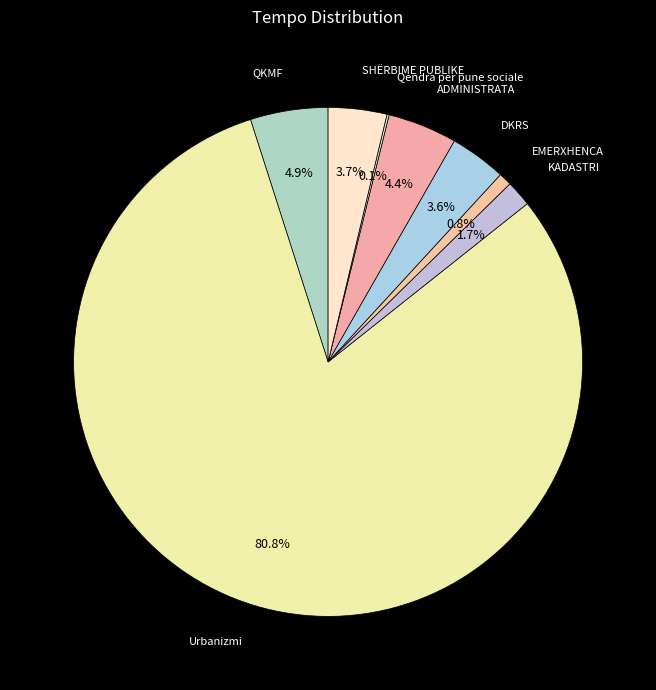

What percentage is the Urbanizmi slice, to the nearest percent?

81%